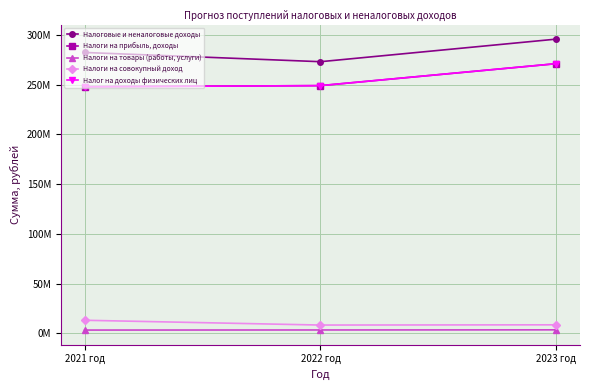

What is the difference between the Налоги на совокупный доход values at 2023 год and 2021 год?

4580000.0